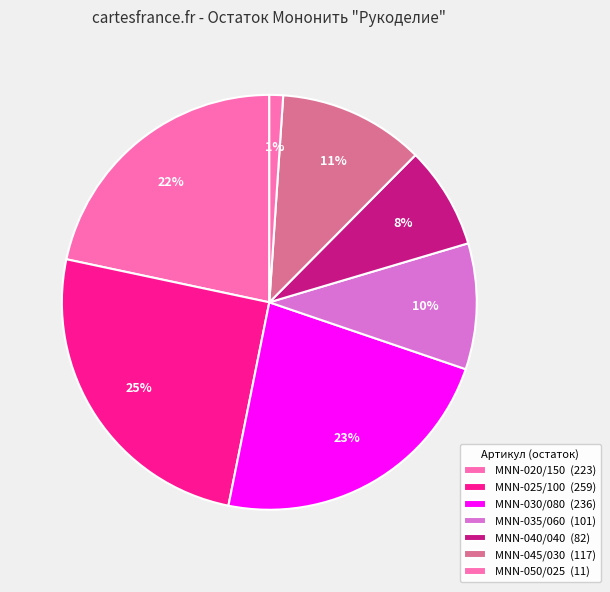

How many segments does this pie chart have?

7